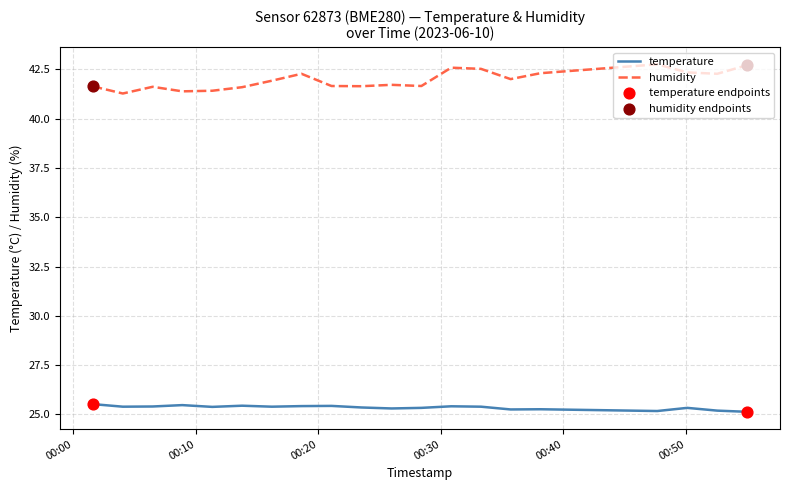

Which series has the largest total across all categories?

humidity